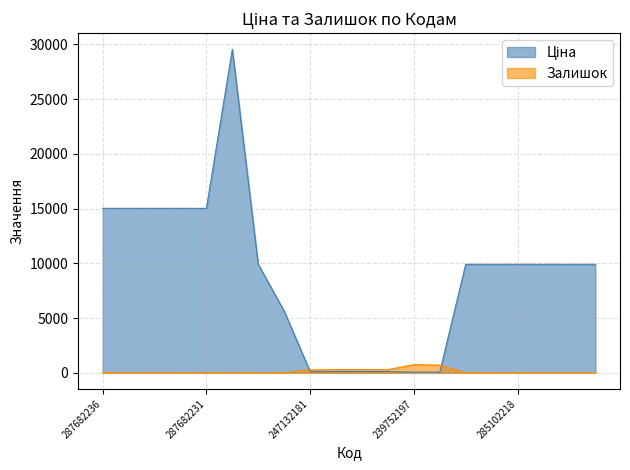

Rank the series at 287682235 from highest to lowest value.

Ціна, Залишок